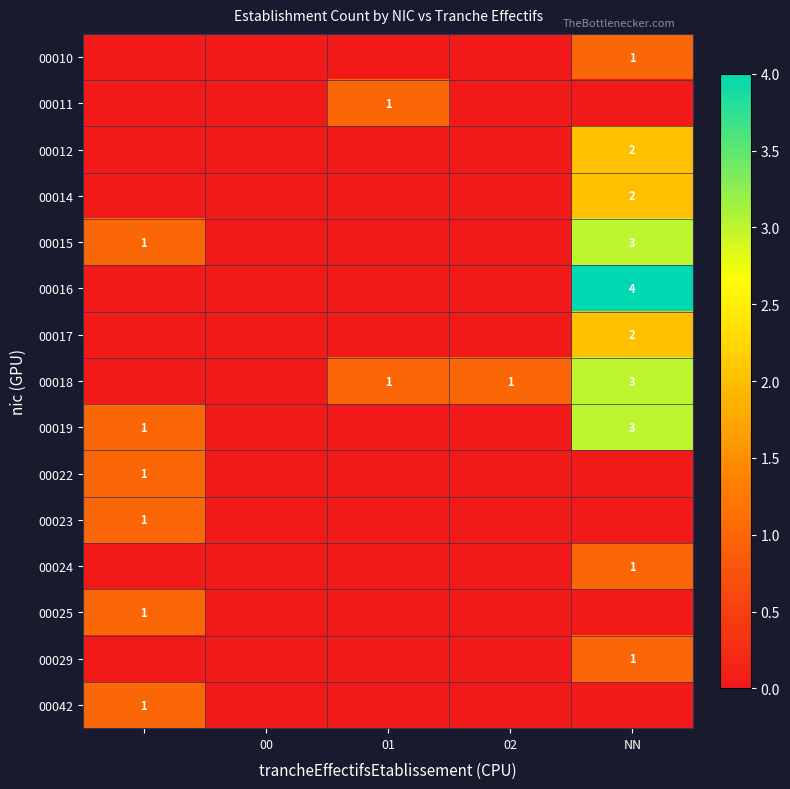

How many 00042 values are between 0 and 1?

5